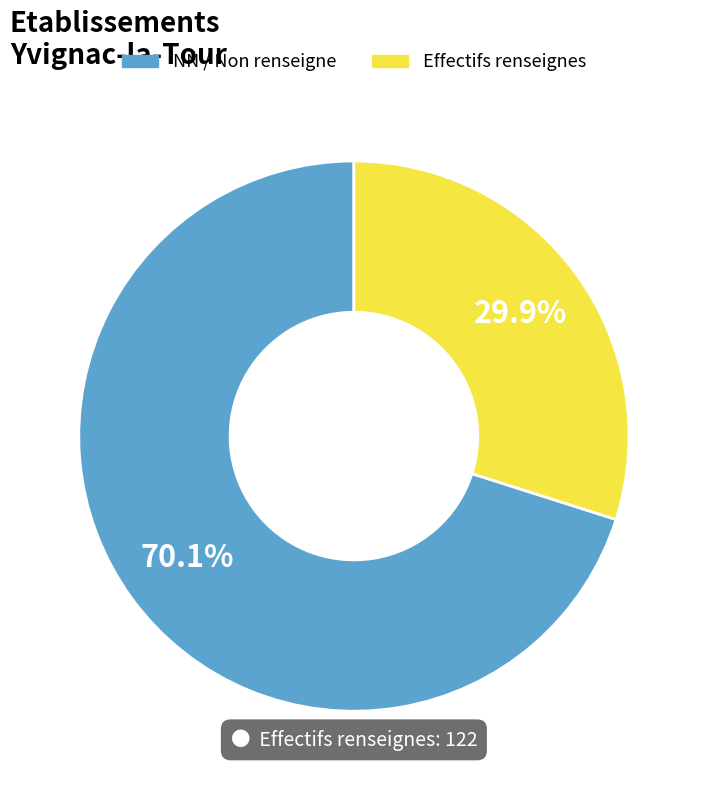

To the nearest percent, what is the average slice percentage?

50%